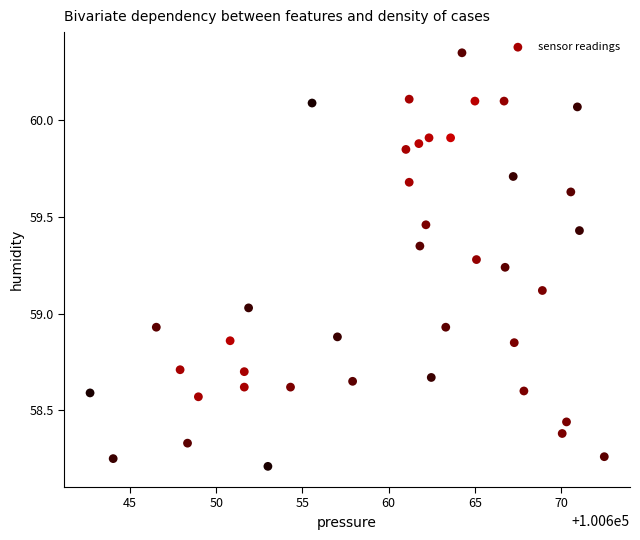

What is the range of X values (max minus min)?

29.8